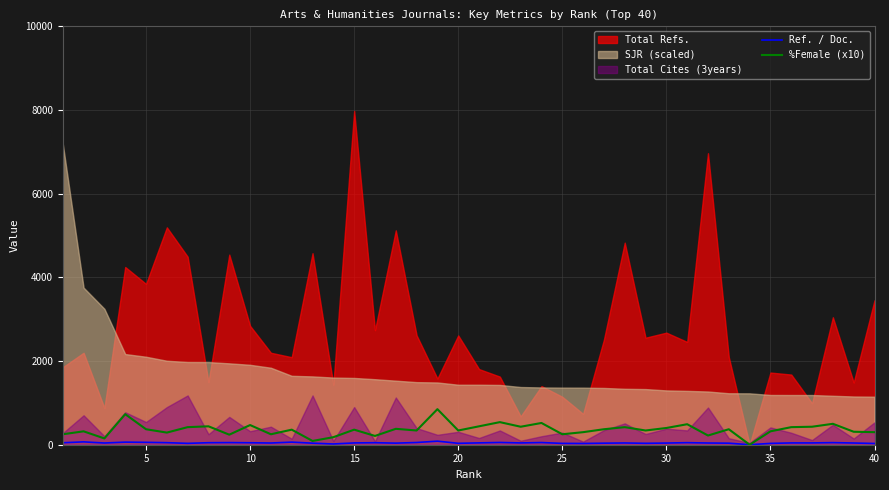

What is the maximum value for Ref. / Doc.?

85